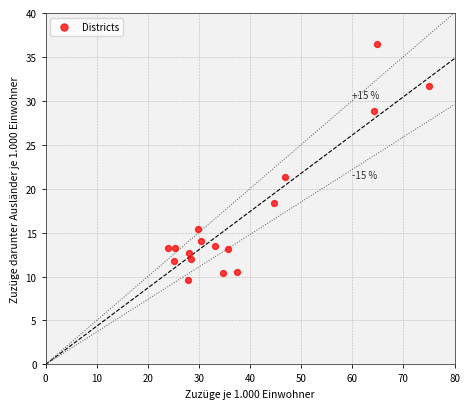

What Y value in the scatter plot is closest to 23?

21.4